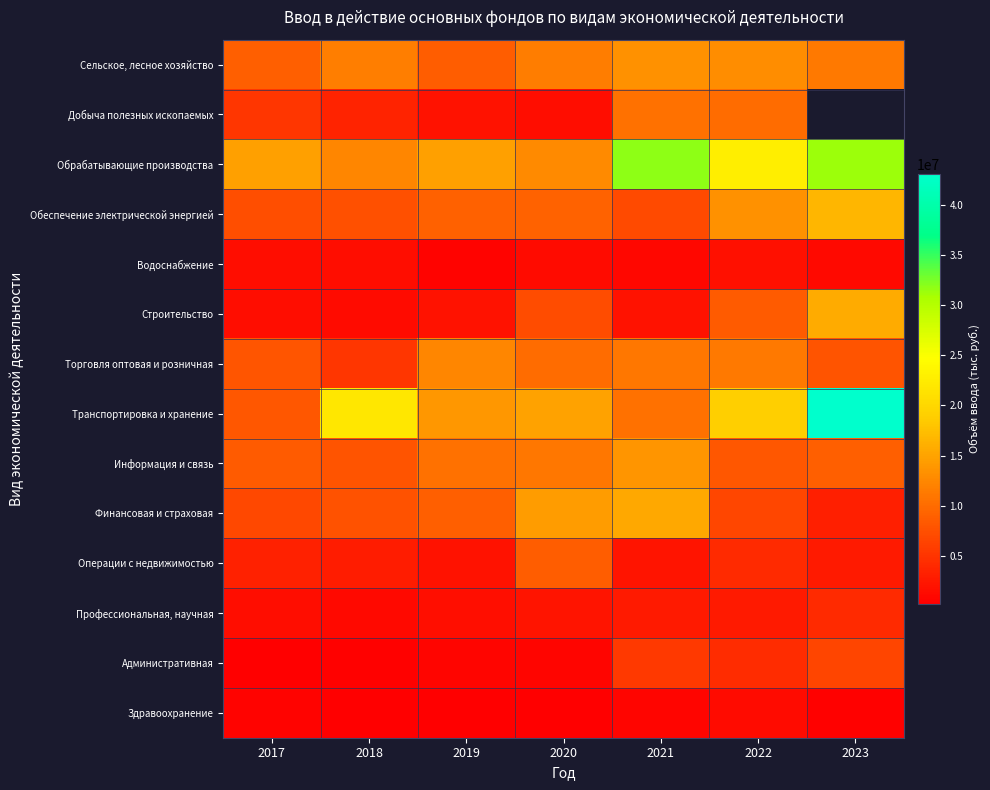

What is the difference between the second highest and minimum values in the Добыча полезных ископаемых series?

9099365.0